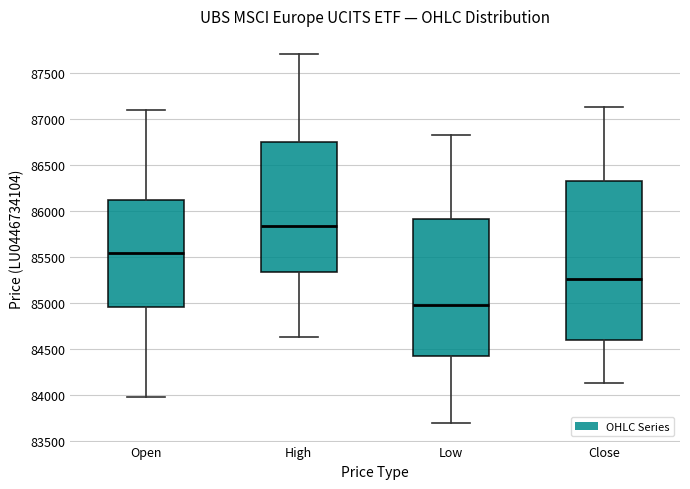

Reading left to right, transcribe this box plot: for each box, give where its median line is, the range the box spans, and where its two whiskers end, as read against the y-axis. The values are not printed on the chart, so give them approximately, as read against the axis.

Open: median 85550, box 84950 to 86100, whiskers 84000 to 87100
High: median 85850, box 85350 to 86750, whiskers 84650 to 87700
Low: median 85000, box 84450 to 85900, whiskers 83700 to 86850
Close: median 85250, box 84600 to 86300, whiskers 84150 to 87150